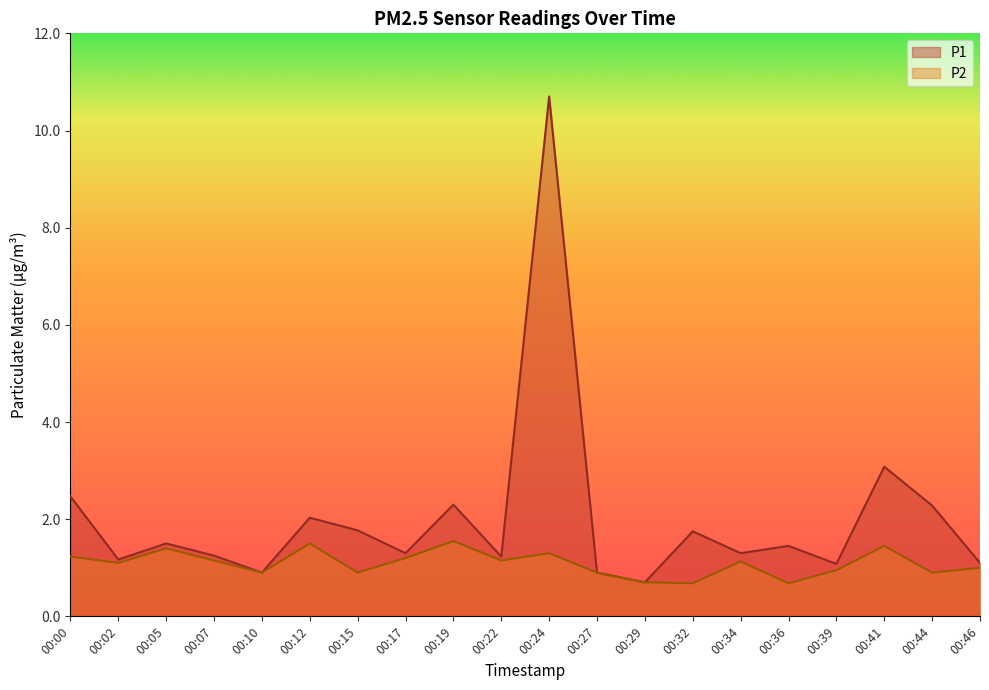

Which category has the lowest value in the P2 series?

00:32